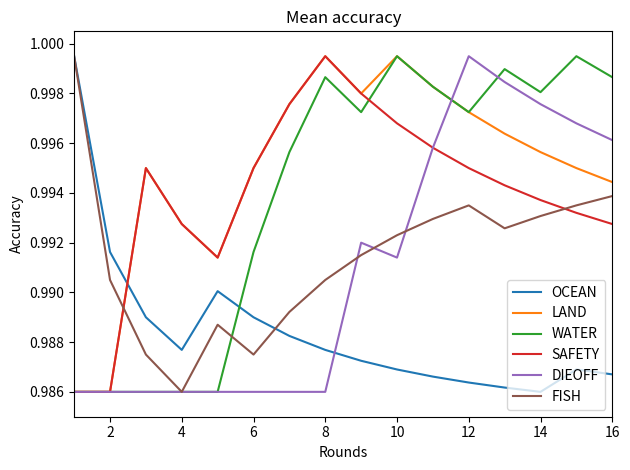

Which series has the largest total across all categories?

LAND